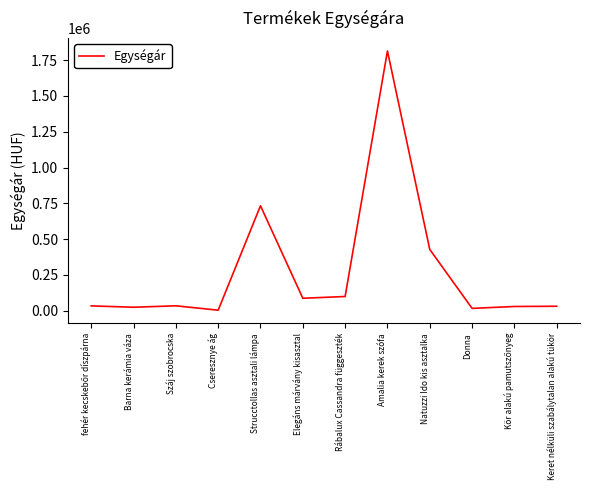

What is the maximum value shown in the chart?

1815000